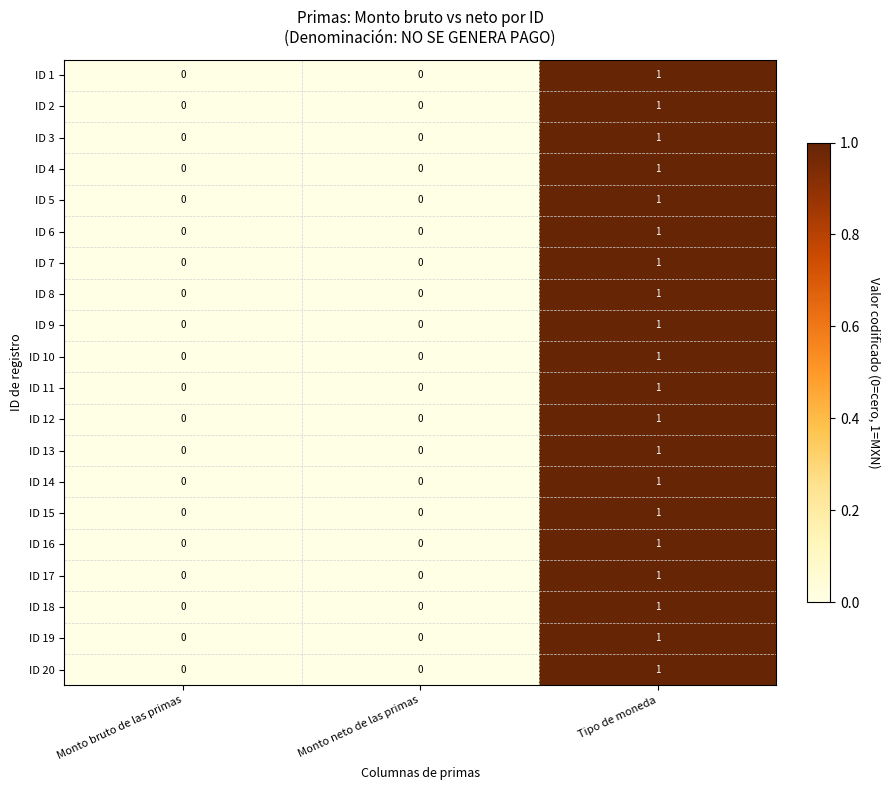

How many values in the ID 13 series exceed 0?

1